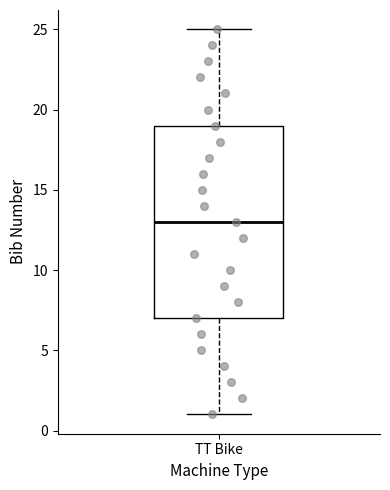

Where does the upper whisker of the box for TT Bike end on the y-axis? The values are not printed on the chart, so give them approximately, as read against the axis.

25